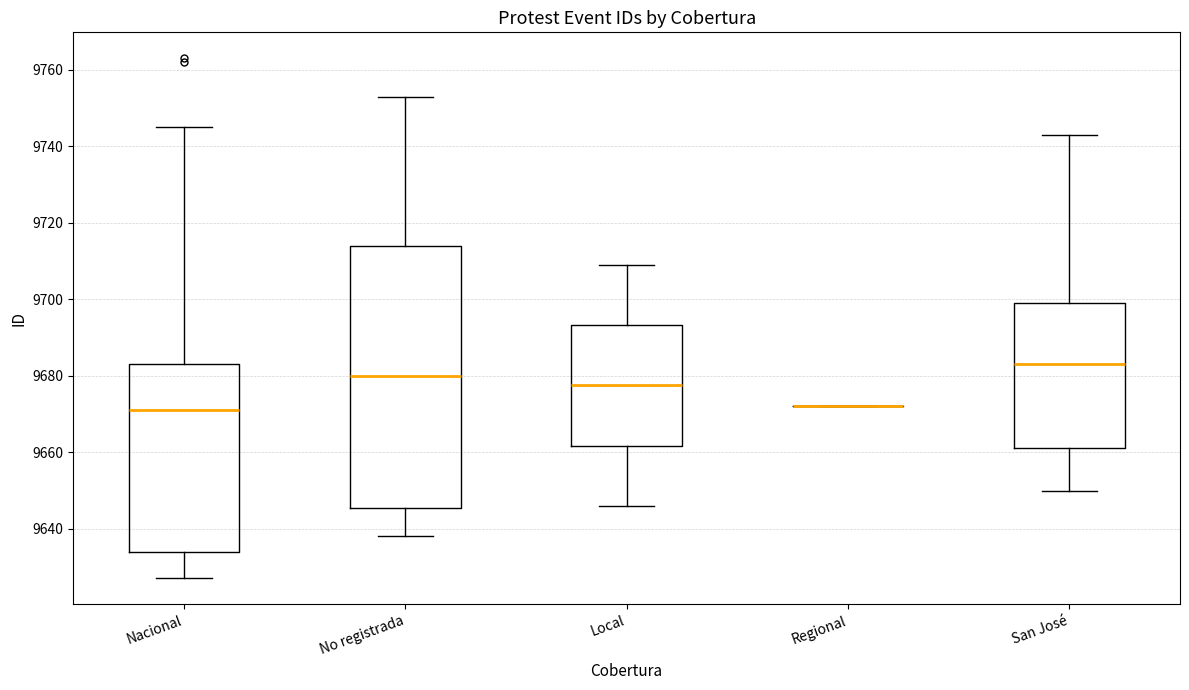

Comparing the boxes themselves (not the whiskers), which one is the tallest?

No registrada